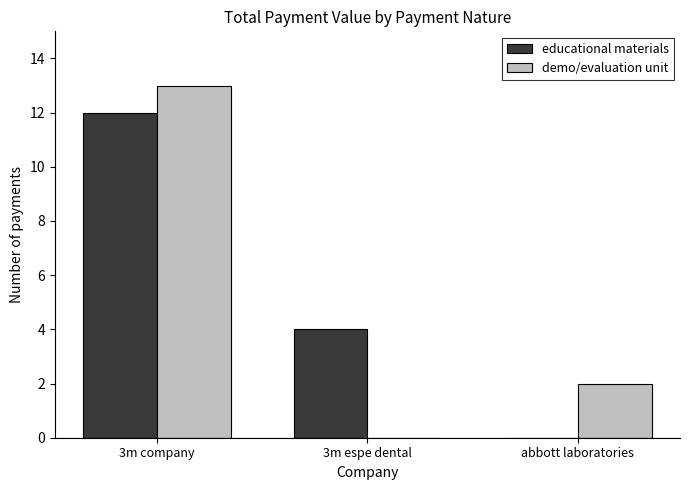

What is the spread (max minus min) of values at 3m espe dental?

4